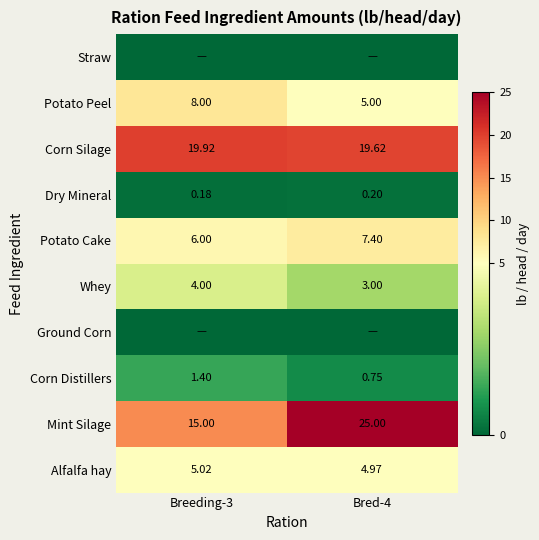

Is the value of Corn Distillers at Breeding-3 greater than the value of Ground Corn at Bred-4?

Yes